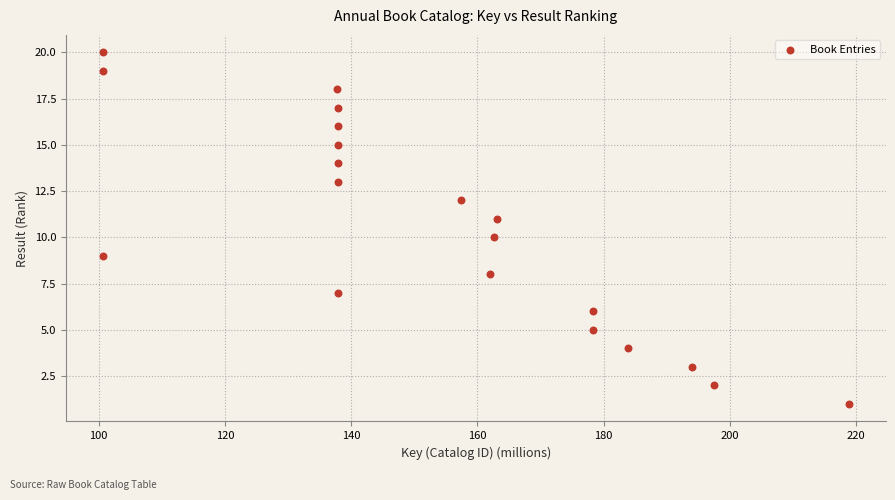

What is the range of Y values (max minus min)?

19